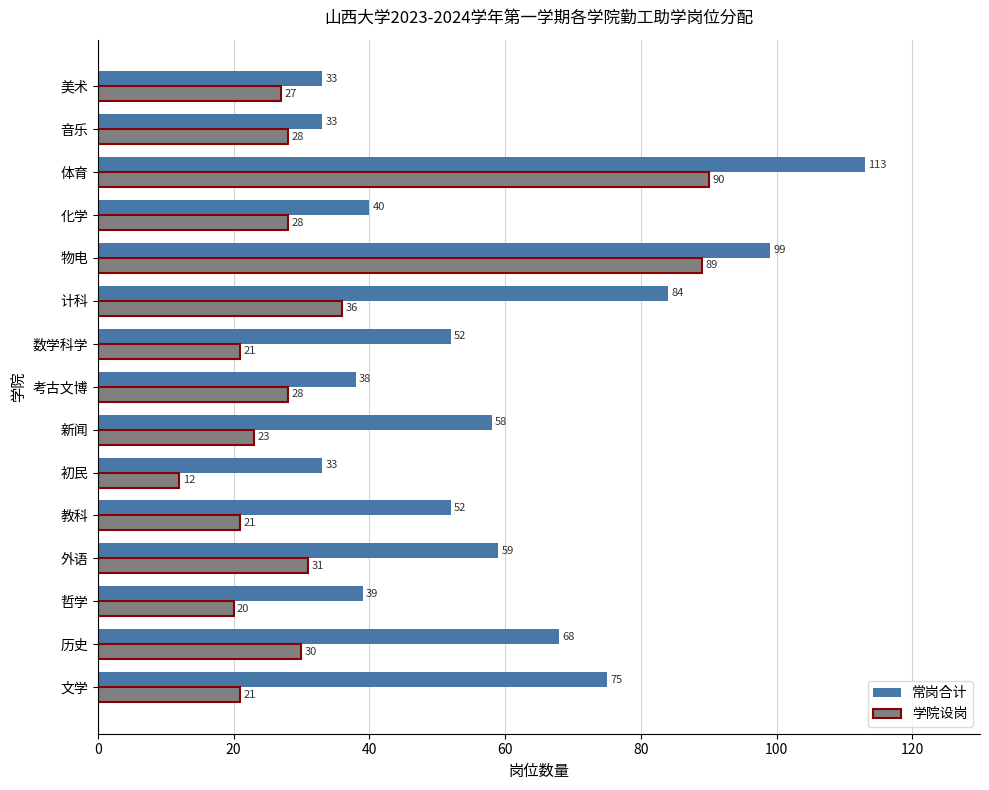

What is the spread (max minus min) of values at 考古文博?

10